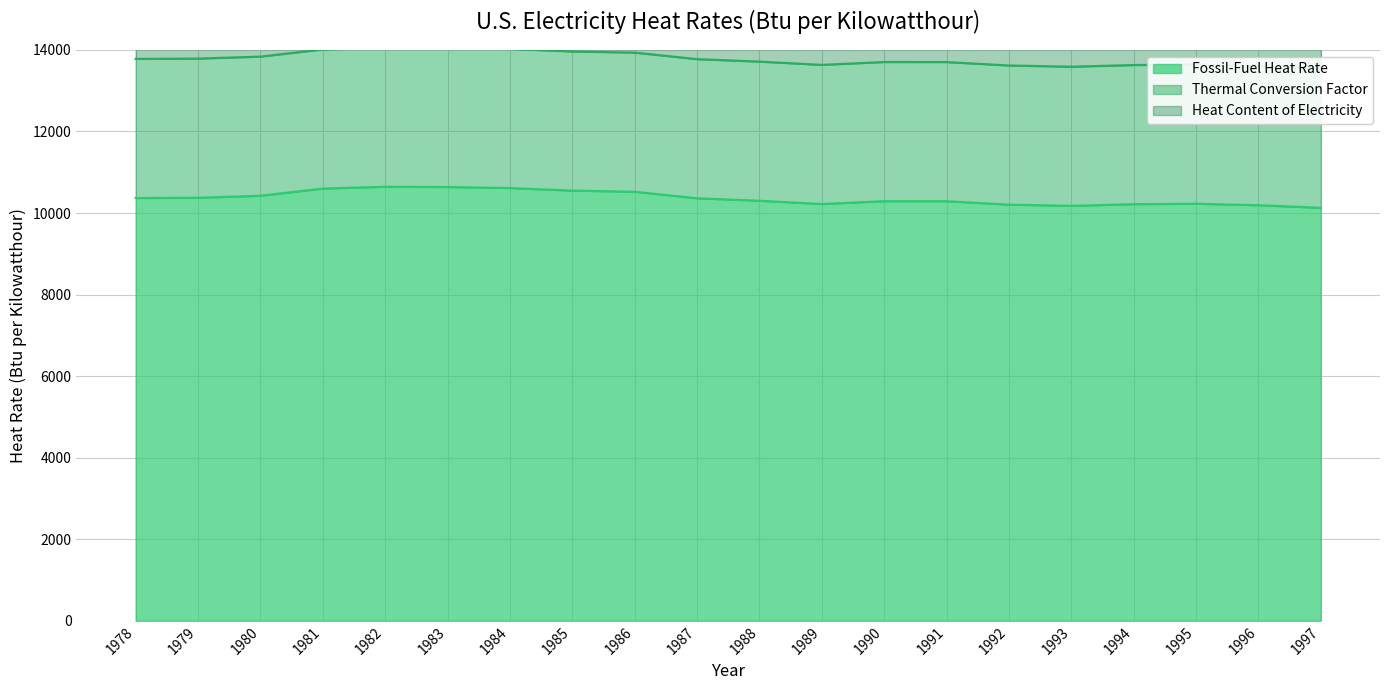

At which label is Fossil-Fuel Heat Rate closest to 10387?

1979